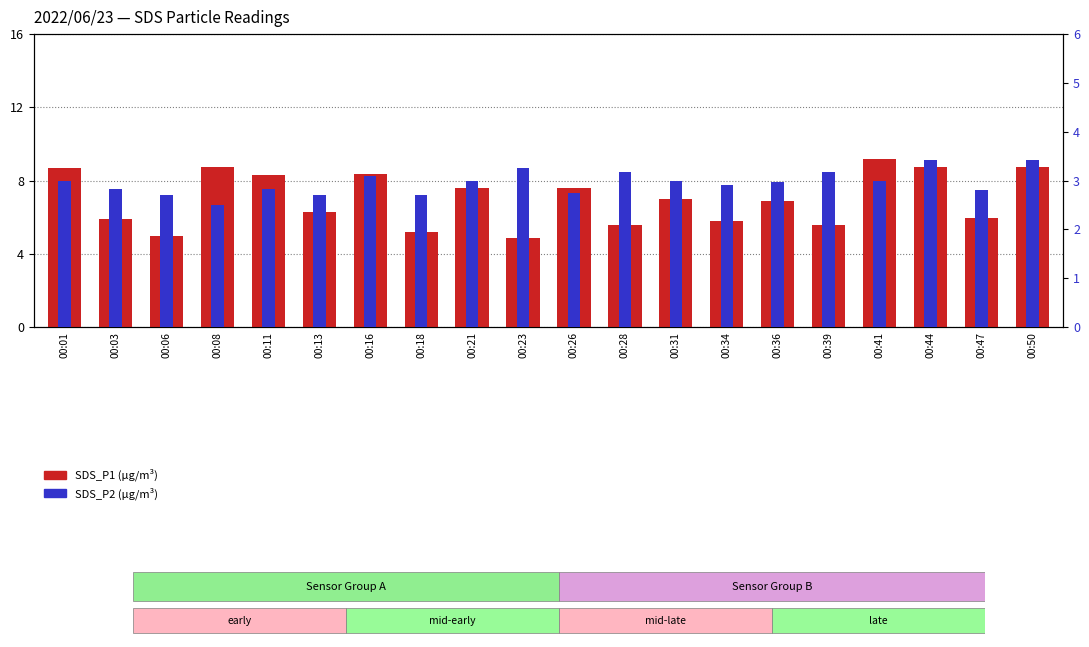

Rank the series by their average value, from lowest to highest.

SDS_P2, SDS_P1